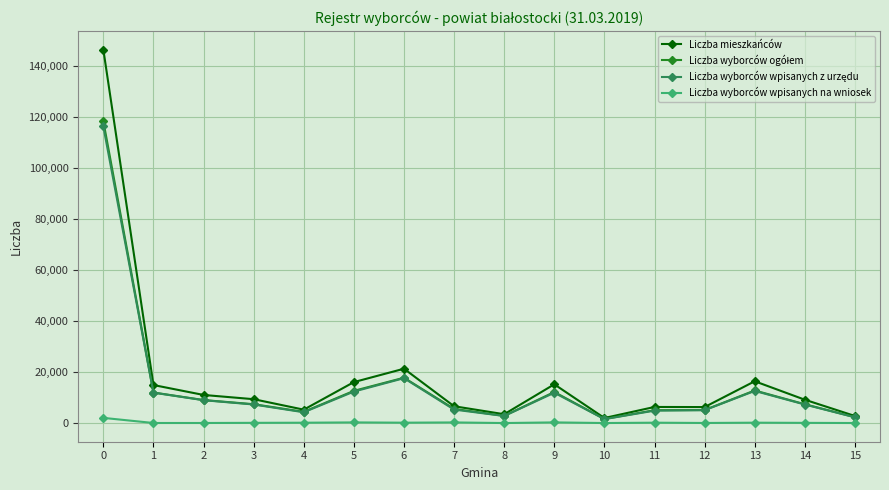

What is the difference between the highest and lowest values at 4?

5112